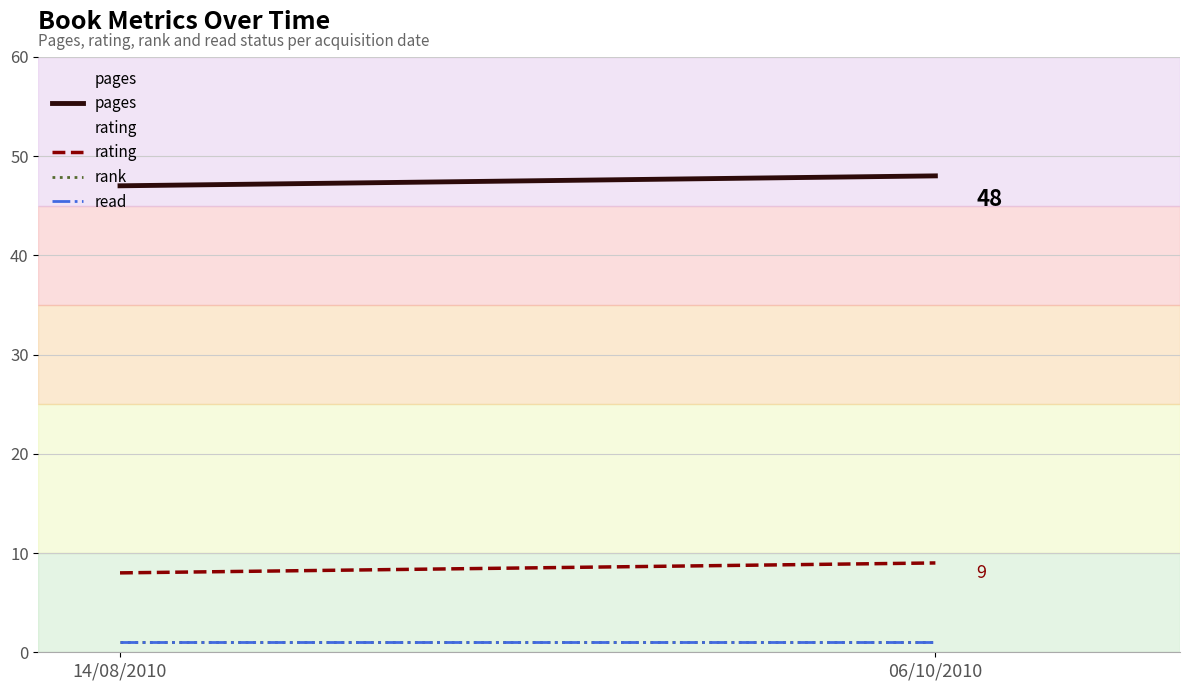

What is the spread (max minus min) of values at 14/08/2010?

46